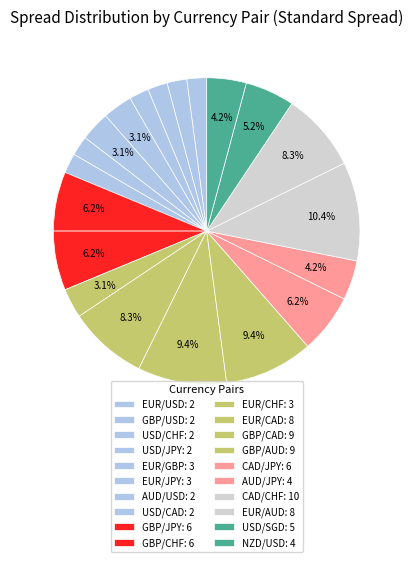

To the nearest percent, what is the difference between the largest and smallest slice percentages?

8%